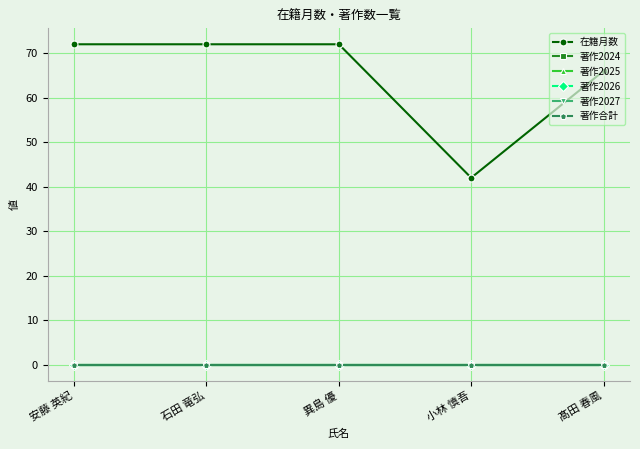

Is it true that 著作合計 equals 0 at 髙田 春風?

True